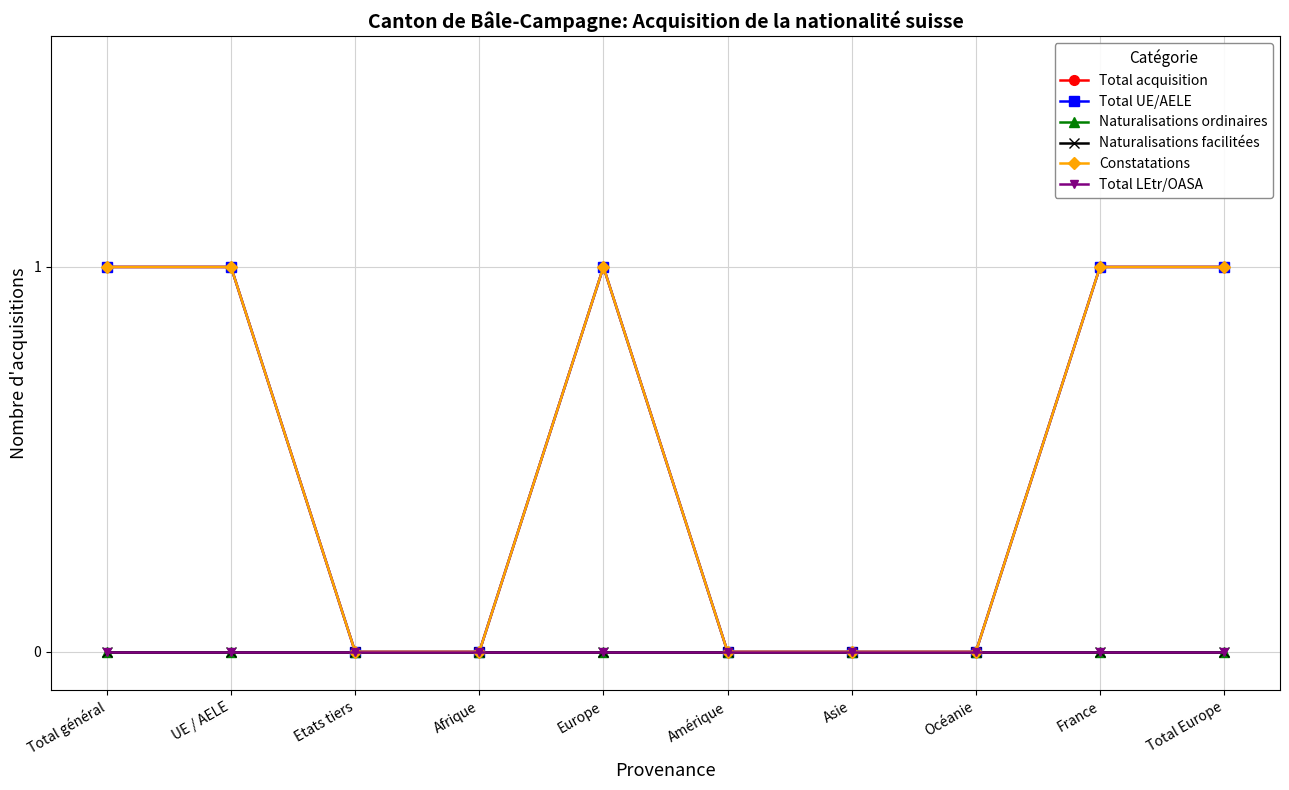

Does the chart display data point markers on the line(s)?

Yes